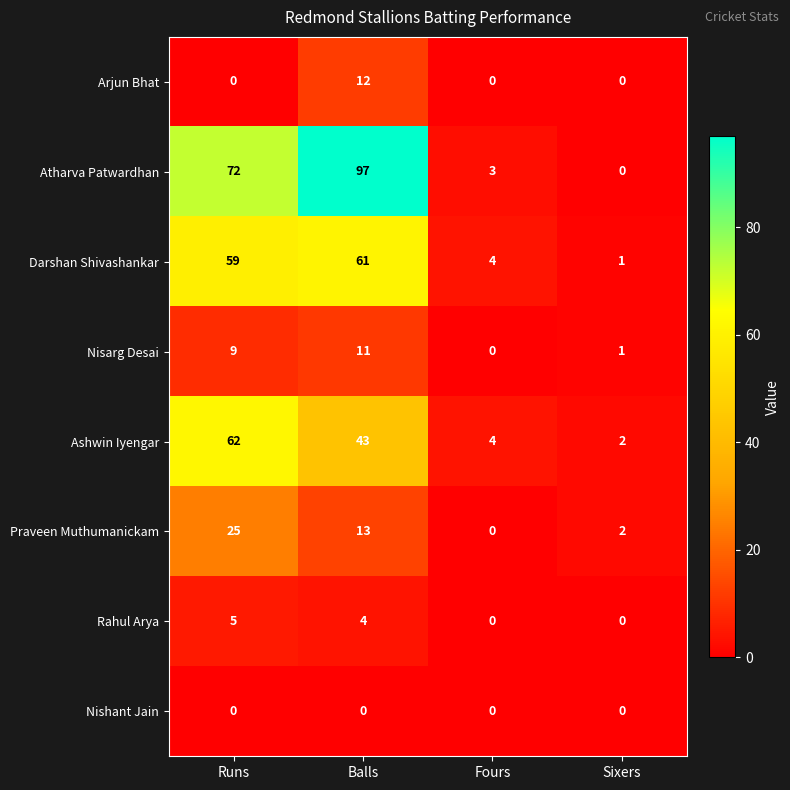

Rank the categories by Darshan Shivashankar value from lowest to highest.

Sixers, Fours, Runs, Balls